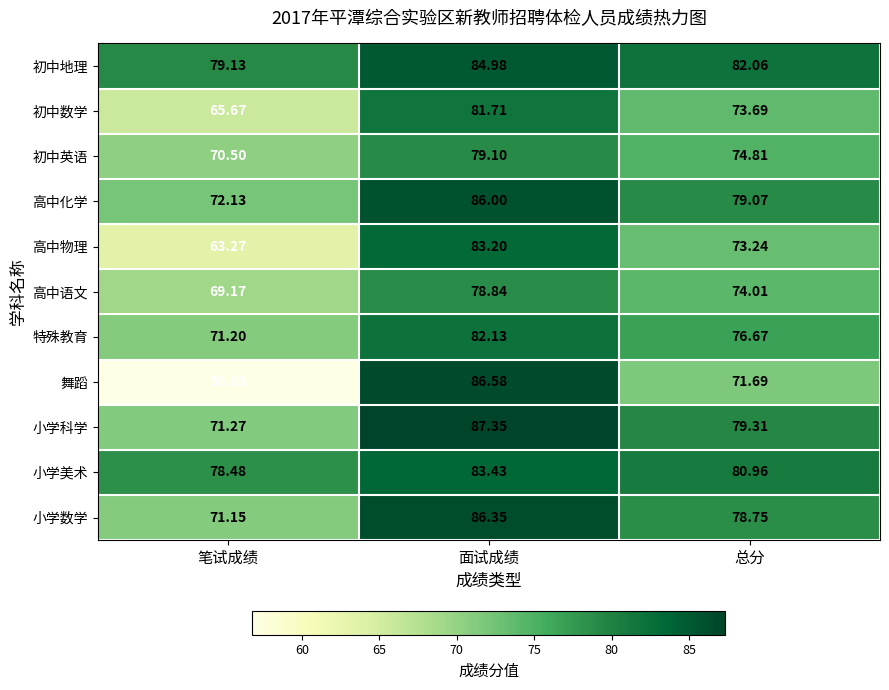

Rank the series by their maximum value, from highest to lowest.

小学科学, 舞蹈, 小学数学, 高中化学, 初中地理, 小学美术, 高中物理, 特殊教育, 初中数学, 初中英语, 高中语文